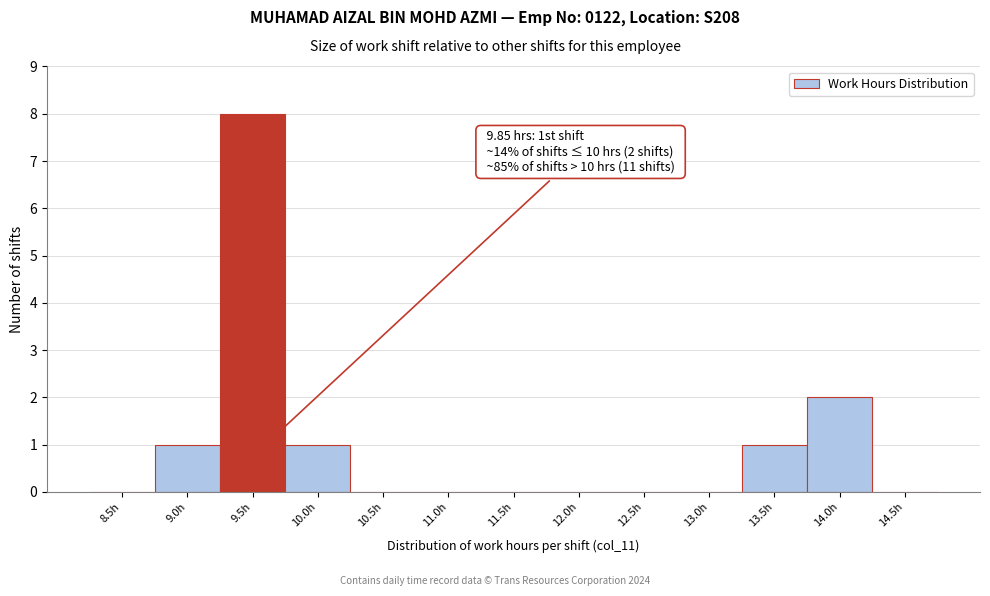

Reading right to left, list all the values displayed in this chart.

14.5h=0	14.0h=2	13.5h=1	13.0h=0	12.5h=0	12.0h=0	11.5h=0	11.0h=0	10.5h=0	10.0h=1	9.5h=8	9.0h=1	8.5h=0